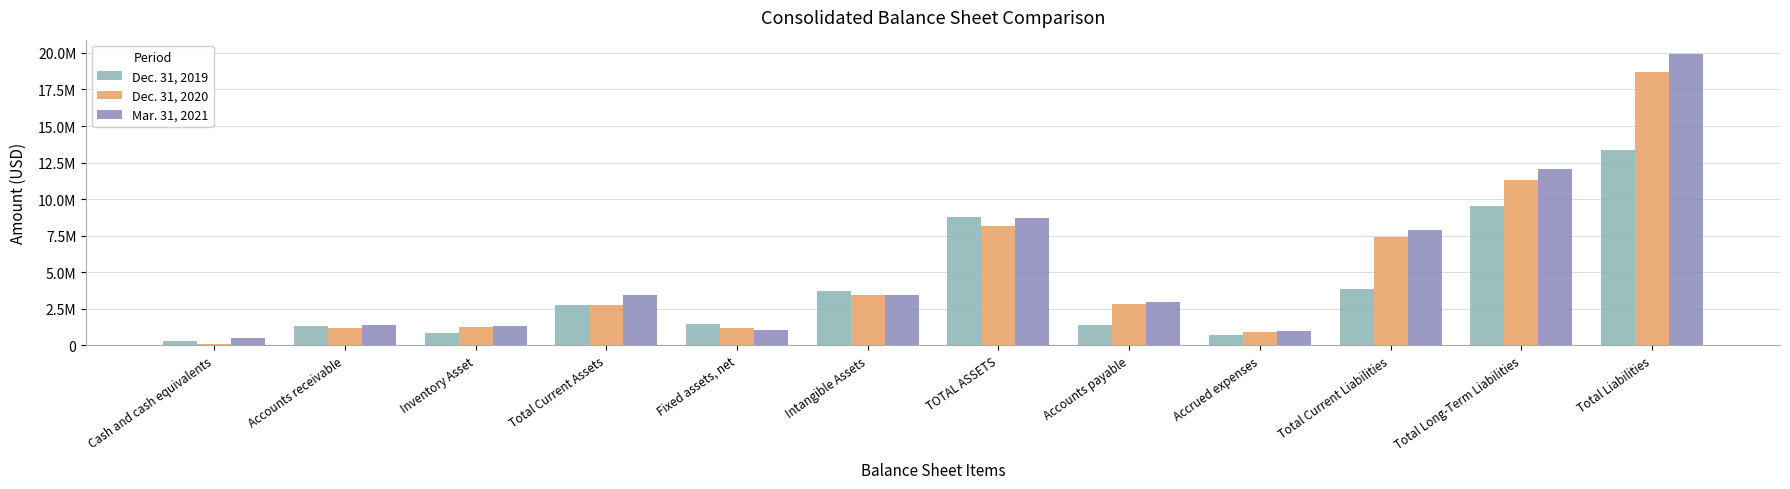

What are all the series names shown in the legend?

Dec. 31, 2019, Dec. 31, 2020, Mar. 31, 2021